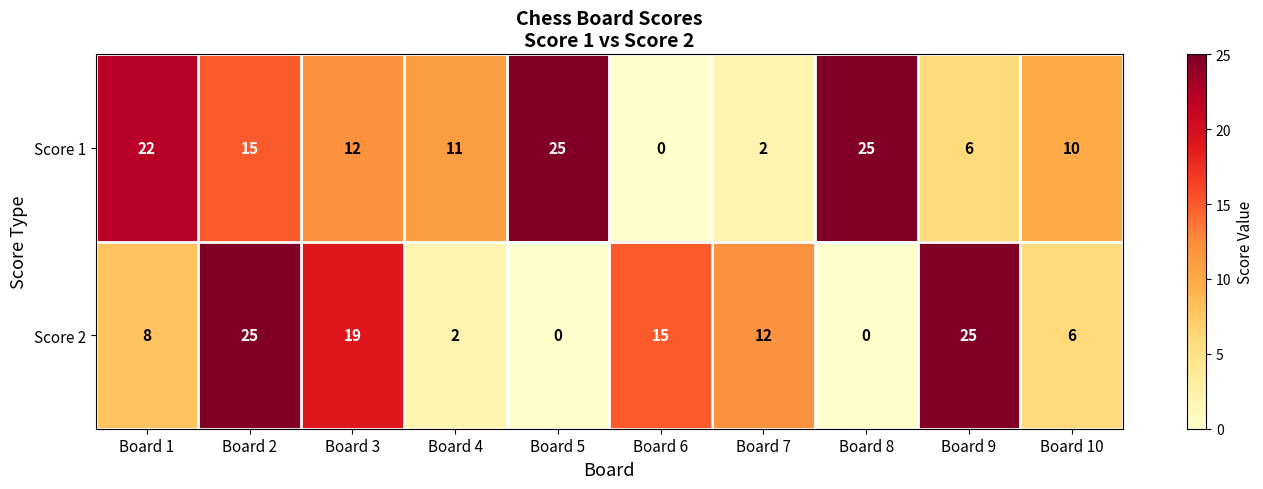

Is it true that Score 1 equals 17 at Board 8?

False